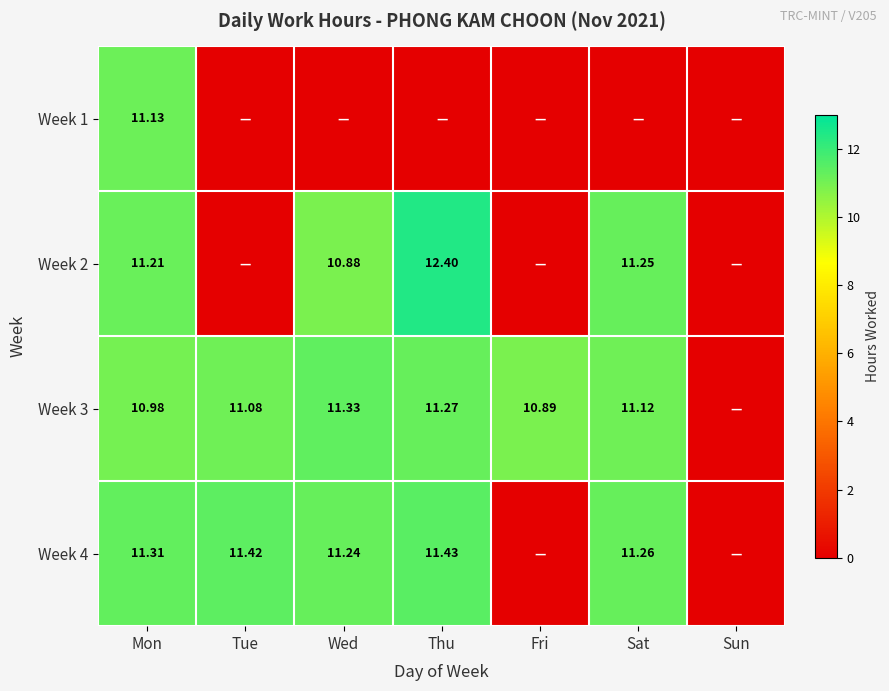

List the series in order of their overall mean, lowest first.

Week 1, Week 2, Week 4, Week 3